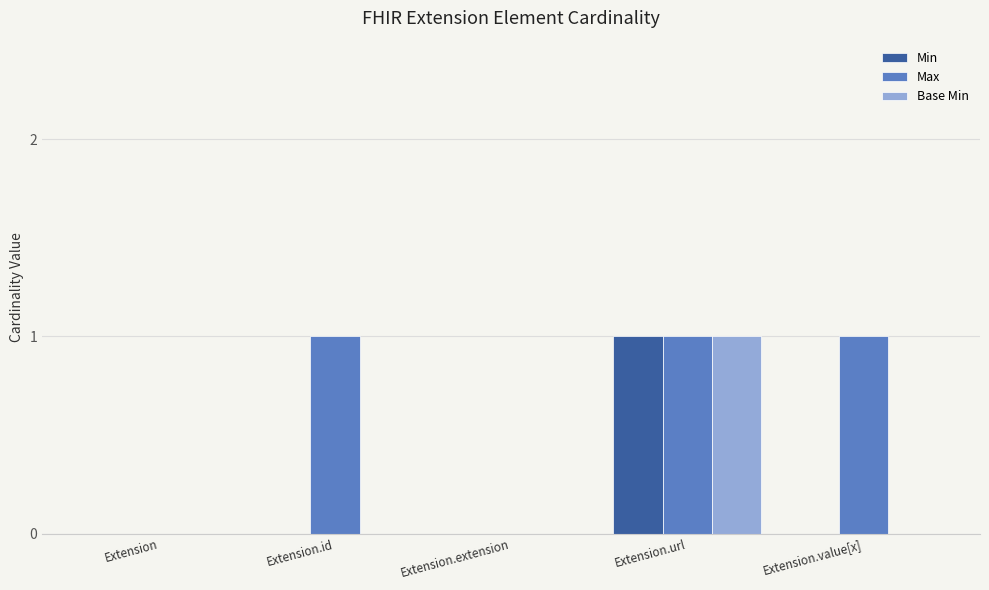

Count the number of categories in the chart.

5